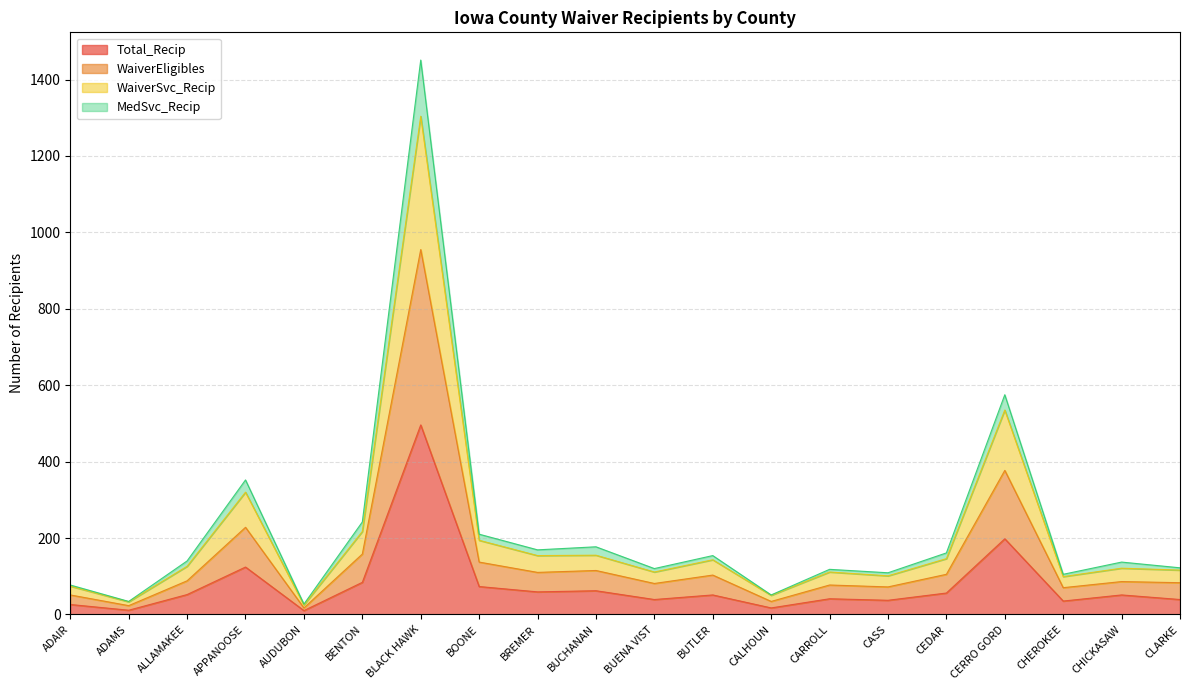

What is the difference between the second highest and second lowest values in the MedSvc_Recip series?

541